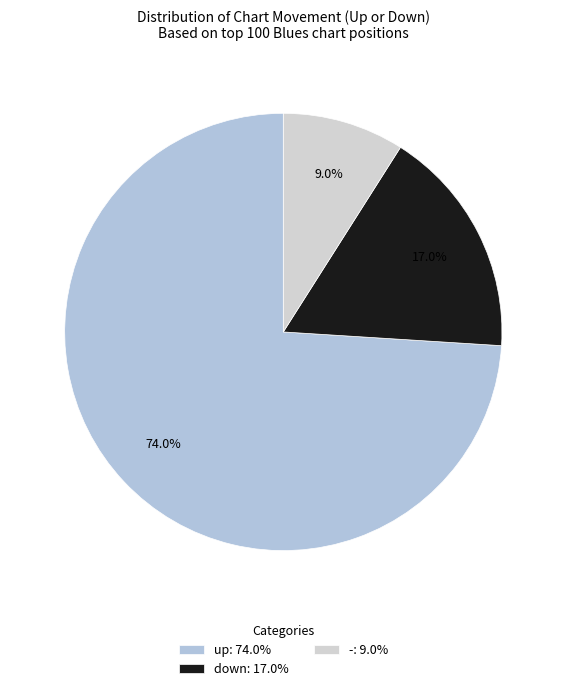

What percentage is the - slice, to the nearest percent?

9%